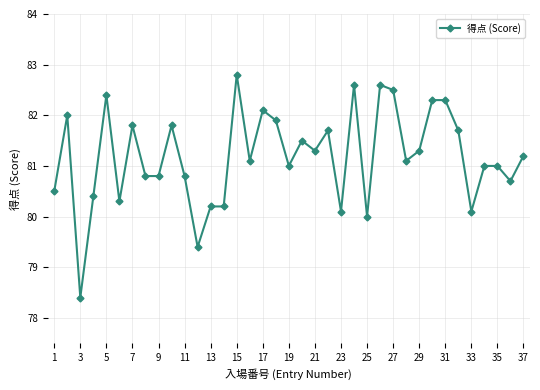

What is the minimum value shown in the chart?

78.4